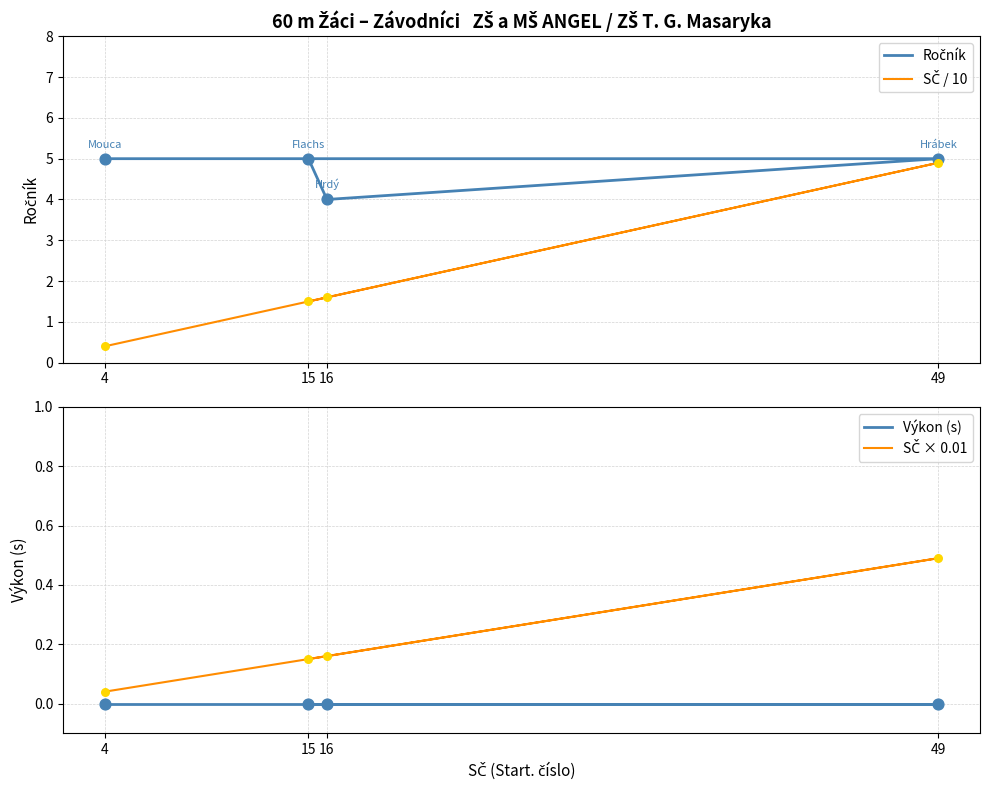

At which category is the sum across all series the highest?

49